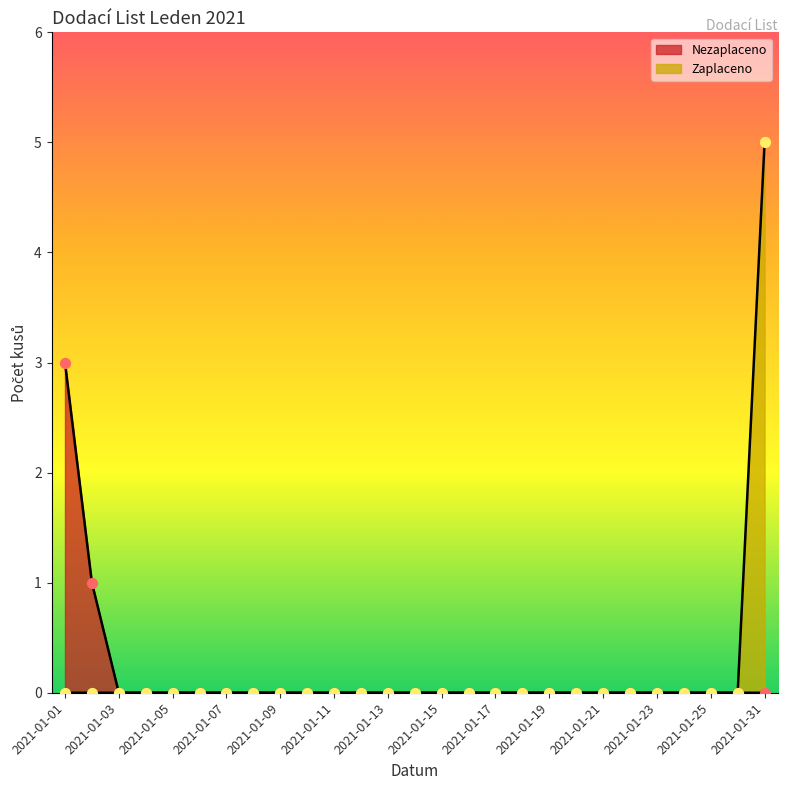

Which series reaches the minimum Y coordinate?

Nezaplaceno